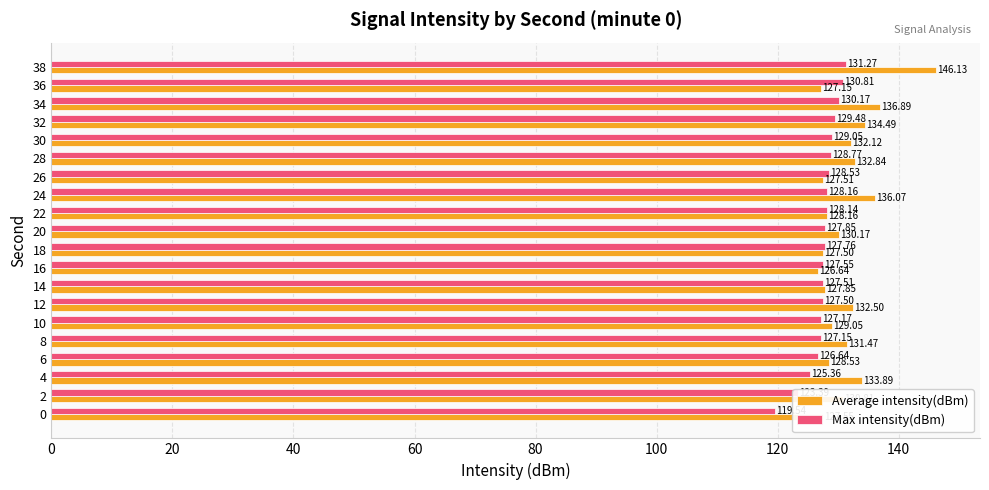

List the series in order of their peak value, lowest first.

Max intensity(dBm), Average intensity(dBm)